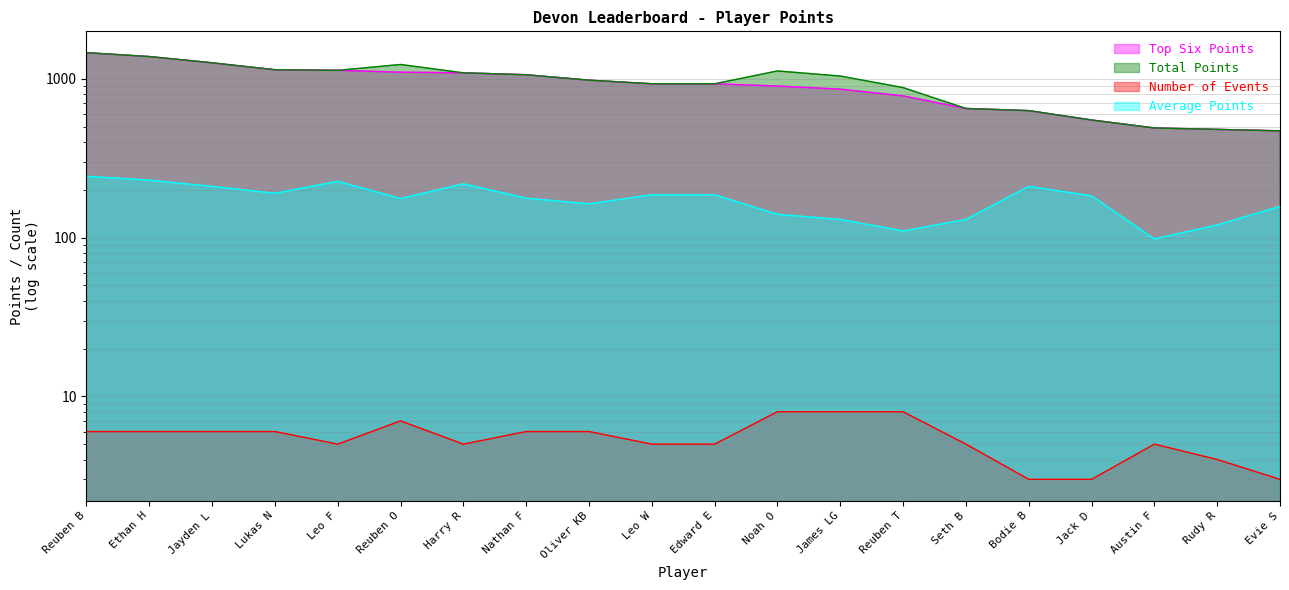

Reading left to right, list all the values displayed in this chart.

Top Six Points: 1460	1380	1260	1140	1130	1100	1090	1060	980	930	930	900	860	780	650	630	550	490	480	470
Total Points: 1460	1380	1260	1140	1130	1230	1090	1060	980	930	930	1120	1040	880	650	630	550	490	480	470
Number of Events: 6	6	6	6	5	7	5	6	6	5	5	8	8	8	5	3	3	5	4	3
Average Points: 243	230	210	190	226	176	218	177	163	186	186	140	130	110	130	210	183	98	120	157